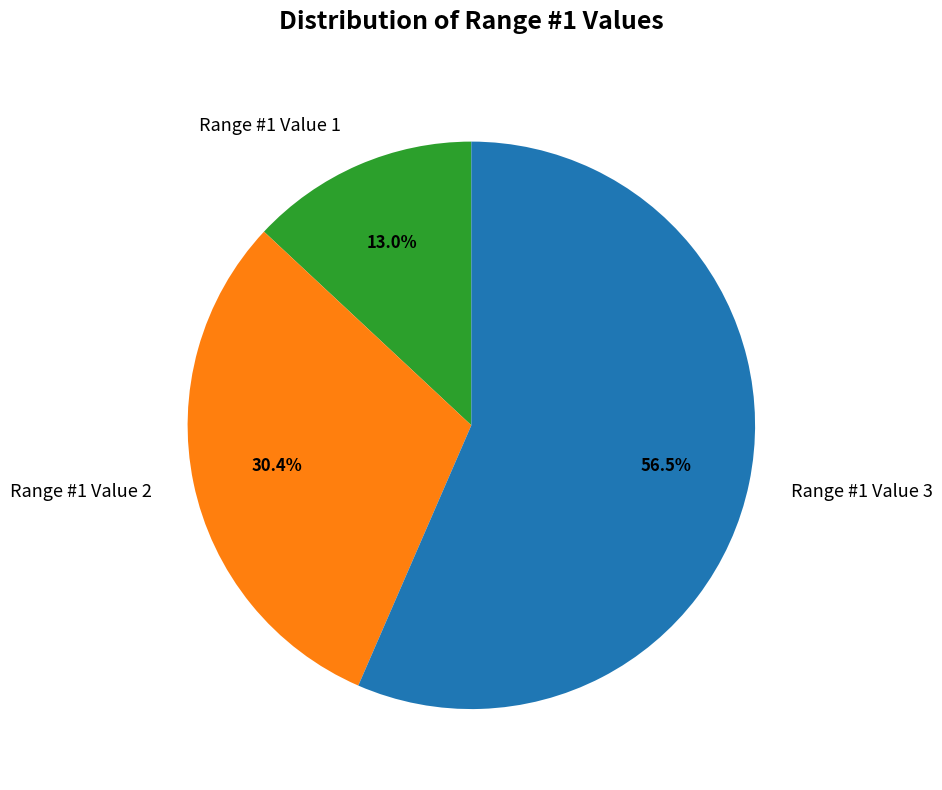

Between Range #1 Value 3 and Range #1 Value 2, which is larger?

Range #1 Value 3